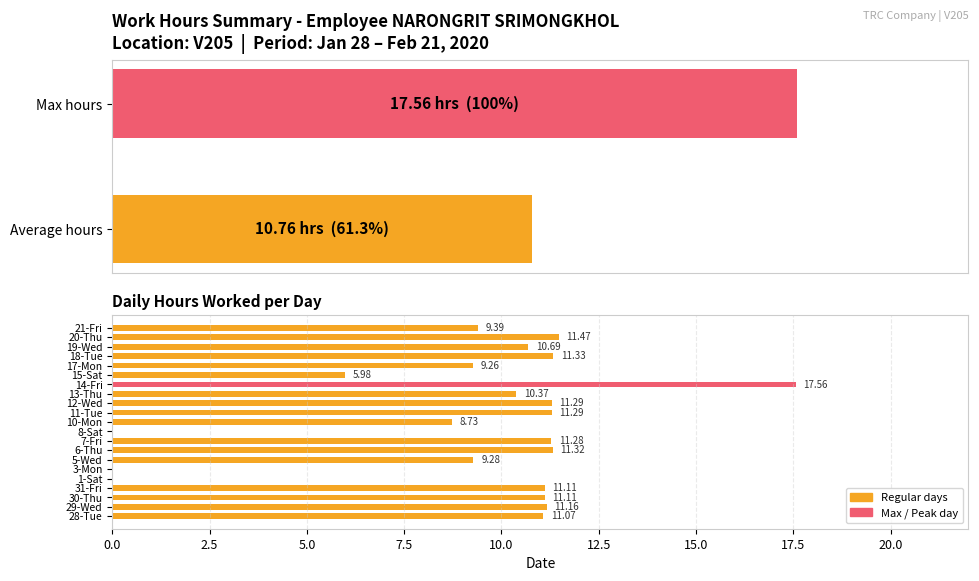

What position from the right is 18-Tue?

4